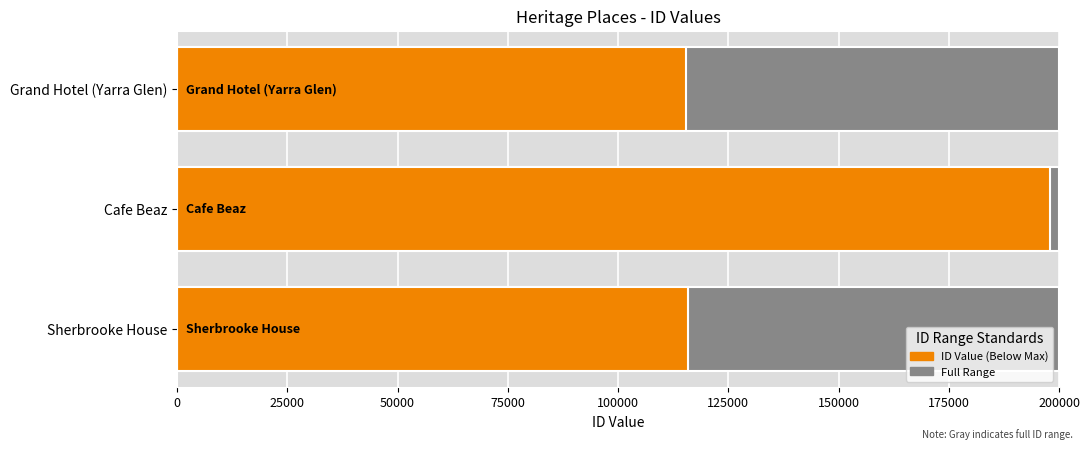

What is the ratio of the value at Grand Hotel (Yarra Glen) to the value at Cafe Beaz?

0.6